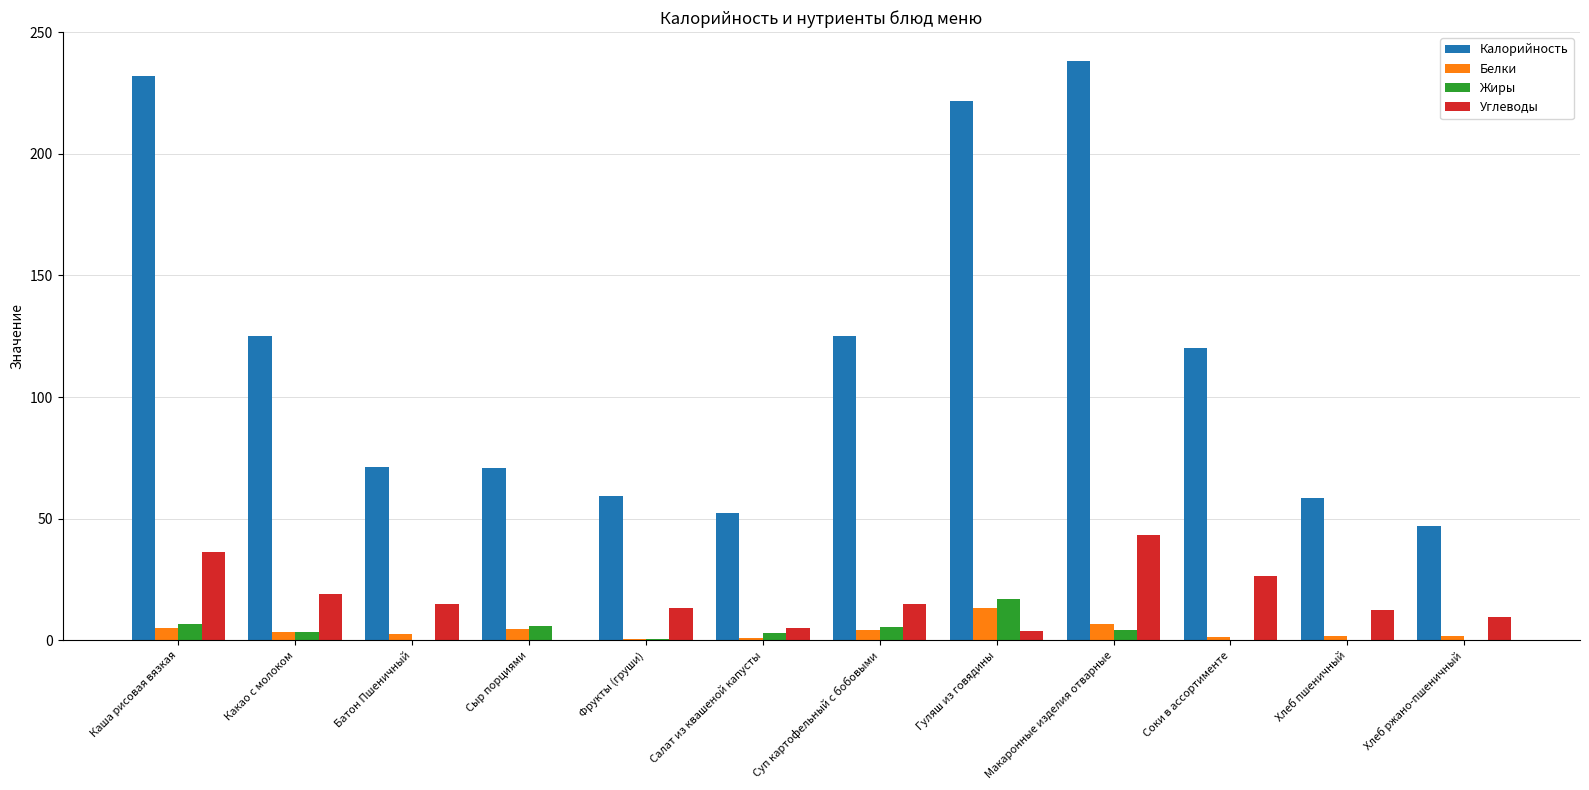

At which label does Калорийность first exceed 120?

Каша рисовая вязкая